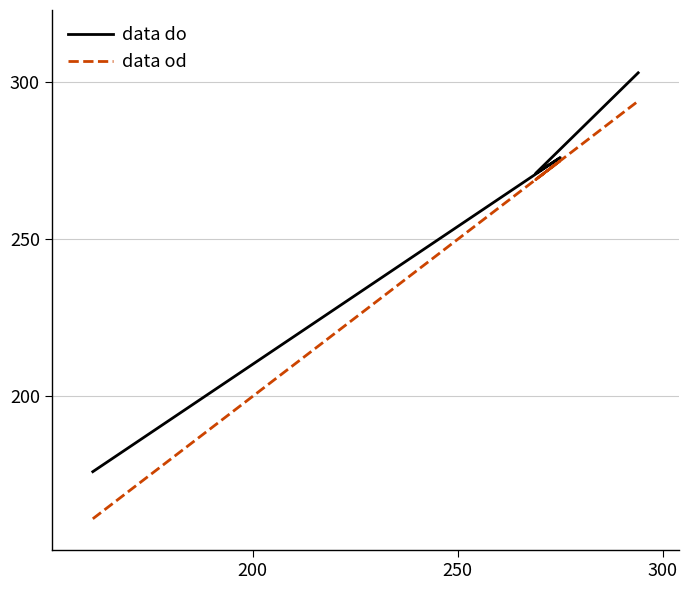

At which label is data od closest to 227?

250